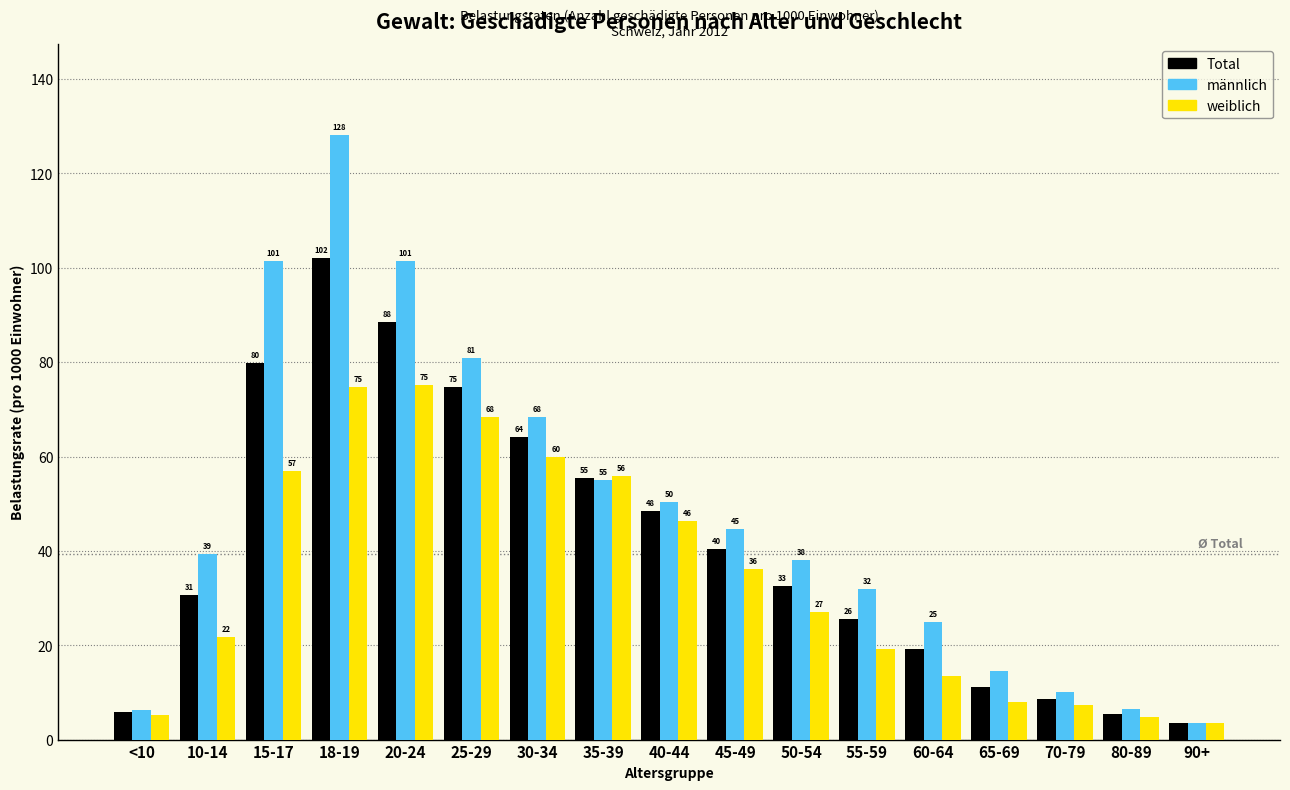

Which label corresponds to the largest value in the chart?

18-19